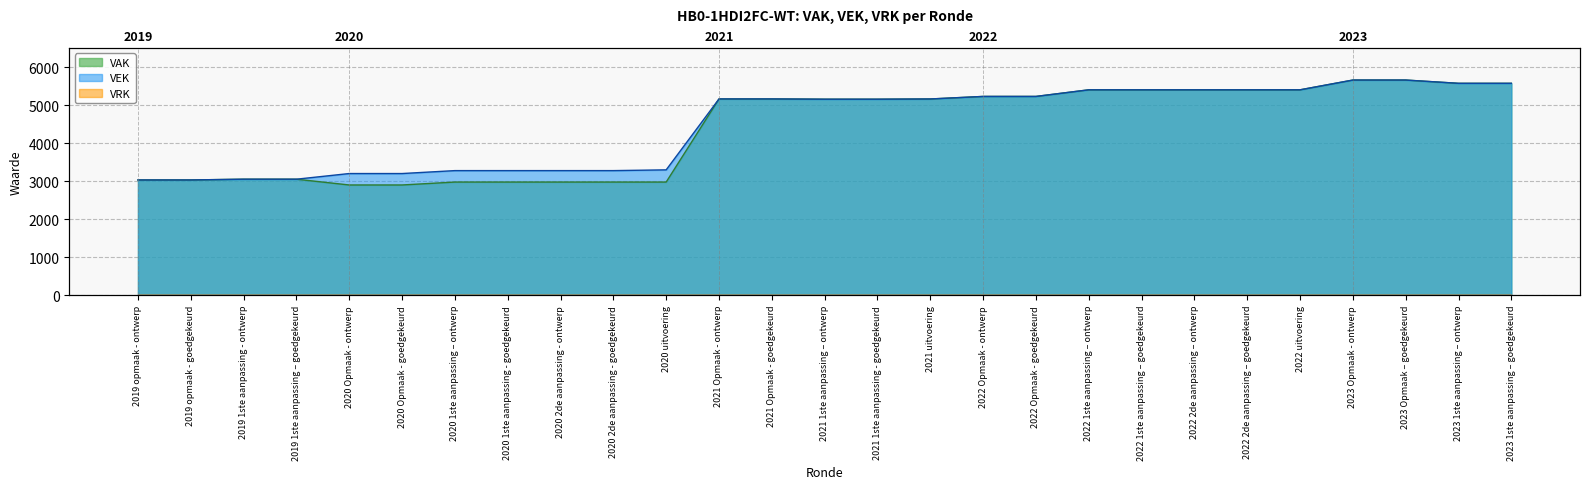

What is the label of the 19th point from the right?

2020 2de aanpassing - ontwerp